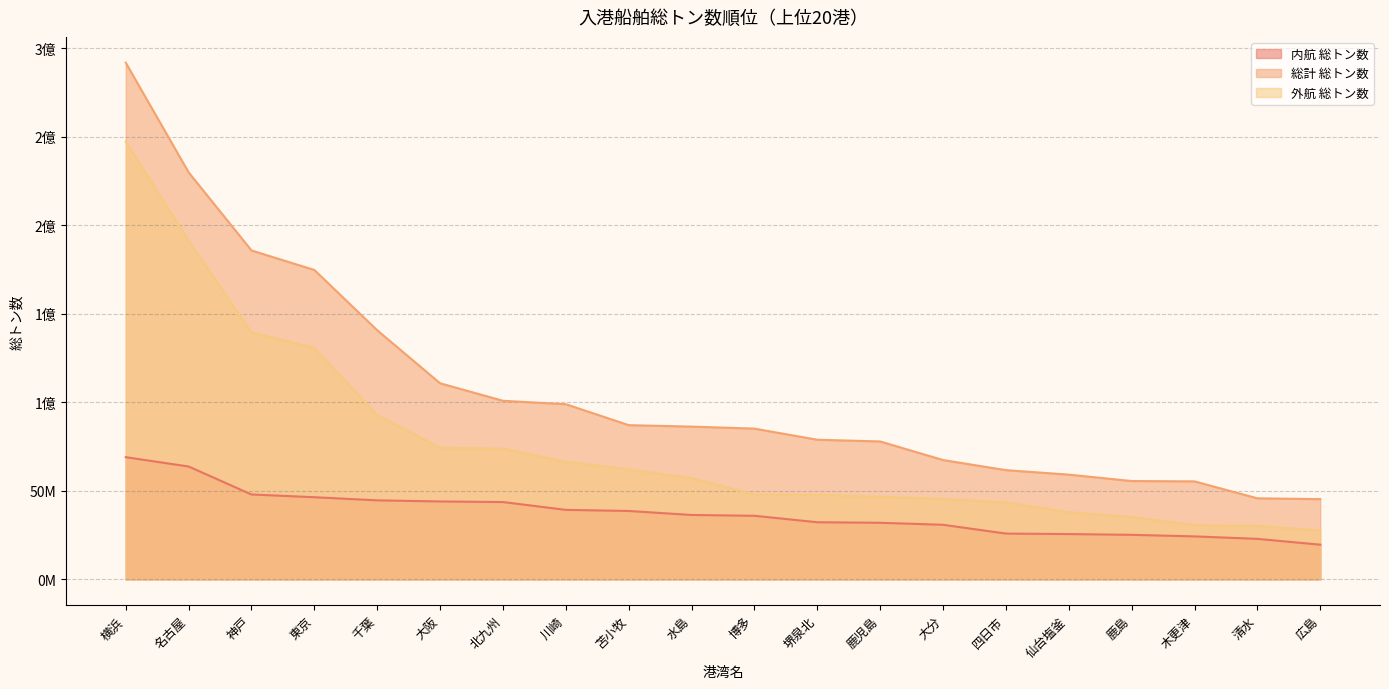

At 名古屋, list the series in order from smallest to largest.

内航 総トン数, 外航 総トン数, 総計 総トン数